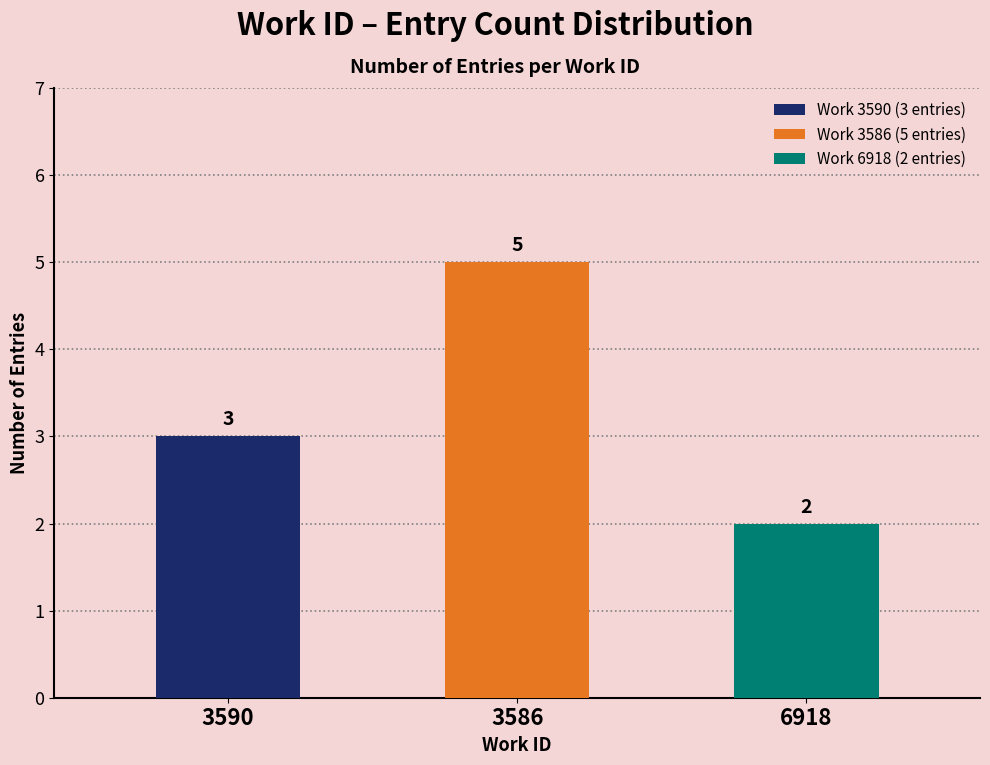

True or false: the data shows 2 at 3590.

False